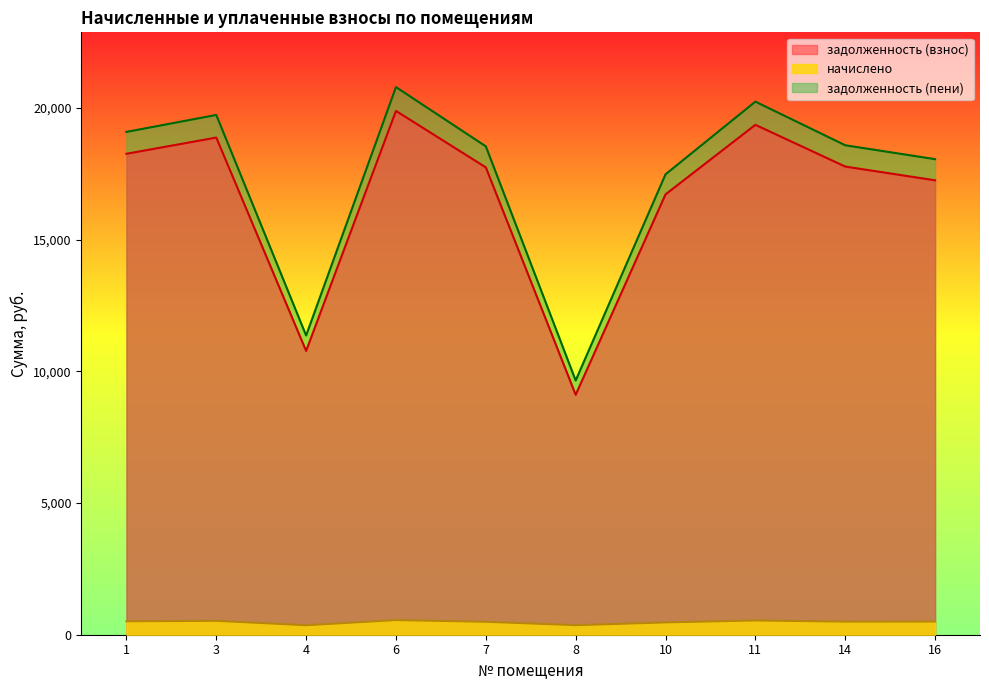

Reading left to right, what are all the values shown in this chart?

задолженность (взнос): 18257.9	18873.3	10773.8	19884.7	17741.8	9108.8	16717.5	19357.1	17772.8	17250.6
начислено: 510.4	527.7	360.4	556.0	490.8	362.9	467.4	541.2	496.9	500.6
задолженность (пени): 19088.4	19731.8	11360.1	20789.3	18540.3	9651.1	17477.9	20237.6	18581.2	18053.7